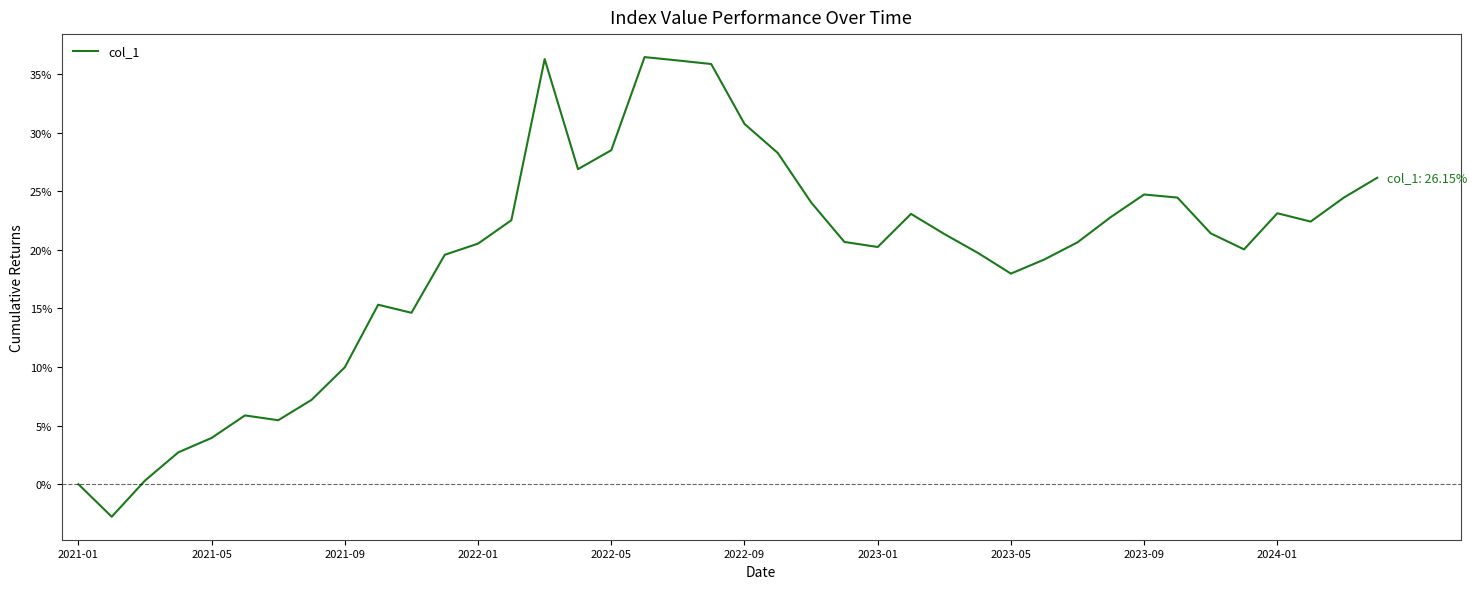

What is the difference between the maximum and minimum values?

39.2